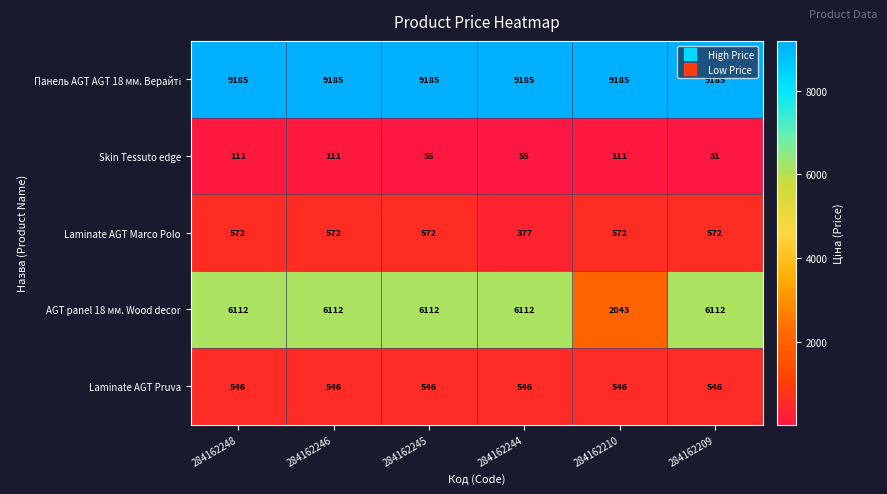

At how many categories does at least one series exceed 4426?

6